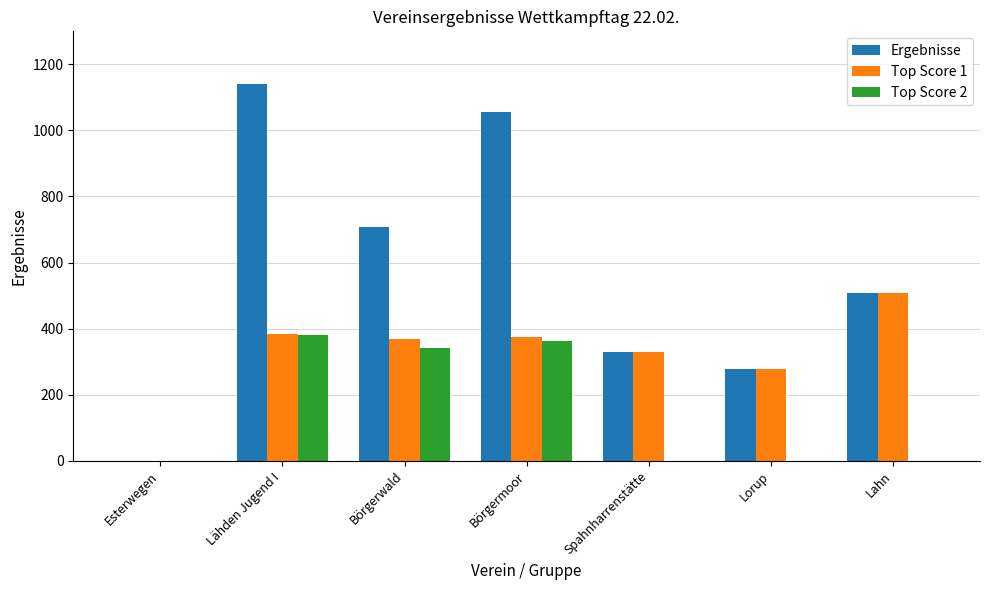

Count the number of categories in the chart.

7